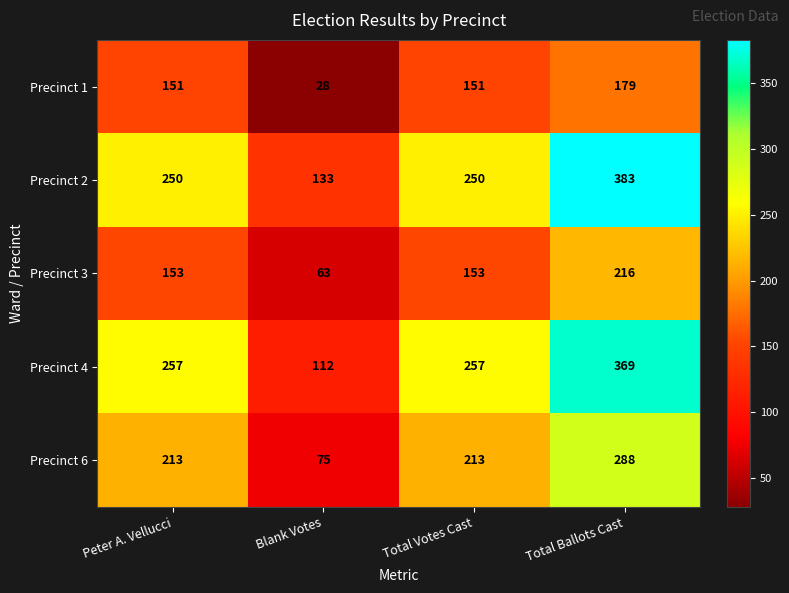

How many categories are shown in the chart?

4